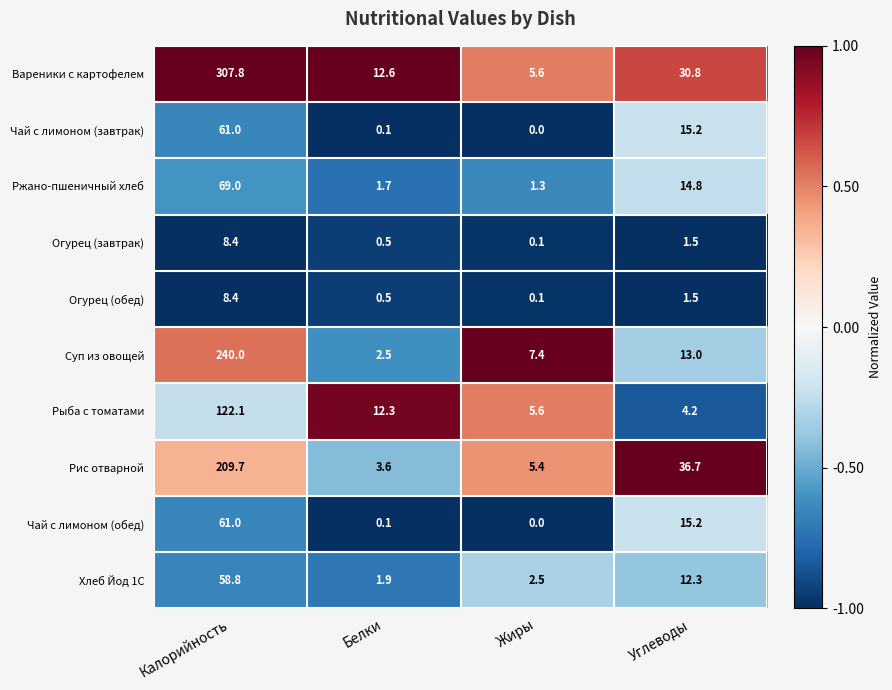

What is the approximate value of Чай с лимоном (завтрак) at Калорийность?

61.0